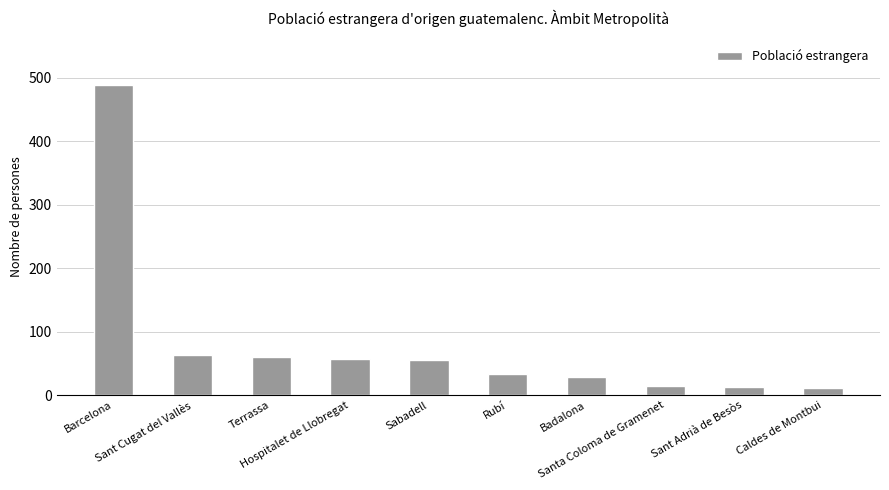

What is the greatest value displayed?

489